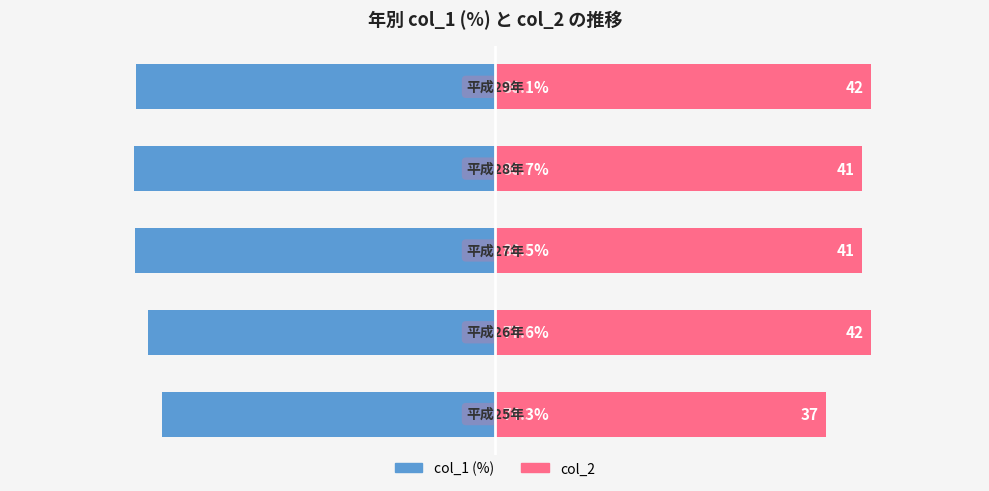

What is the spread (max minus min) of values at 3?

97.6